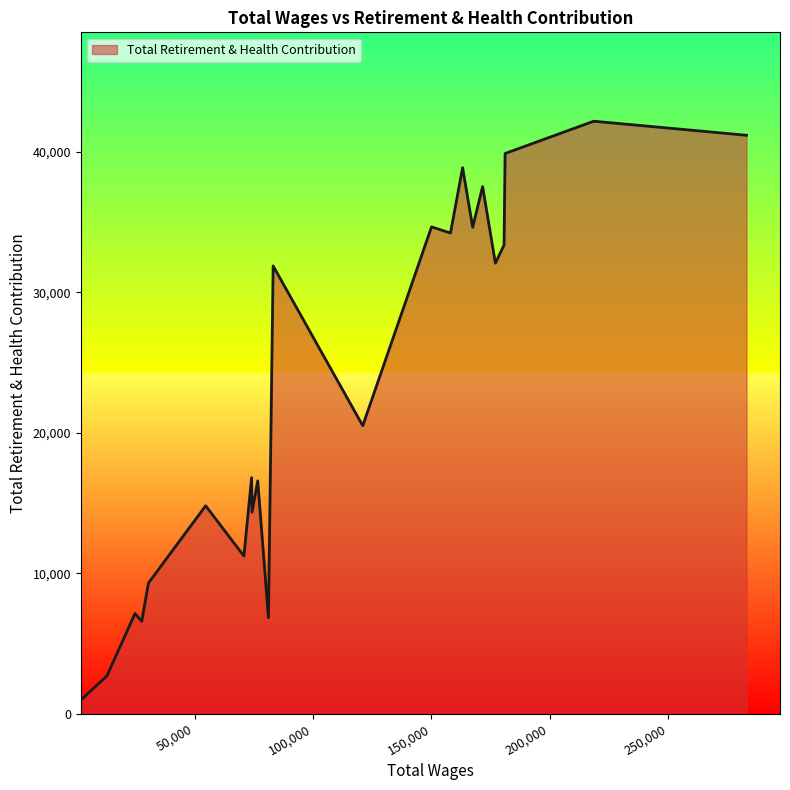

What is the minimum value shown in the chart?

1018